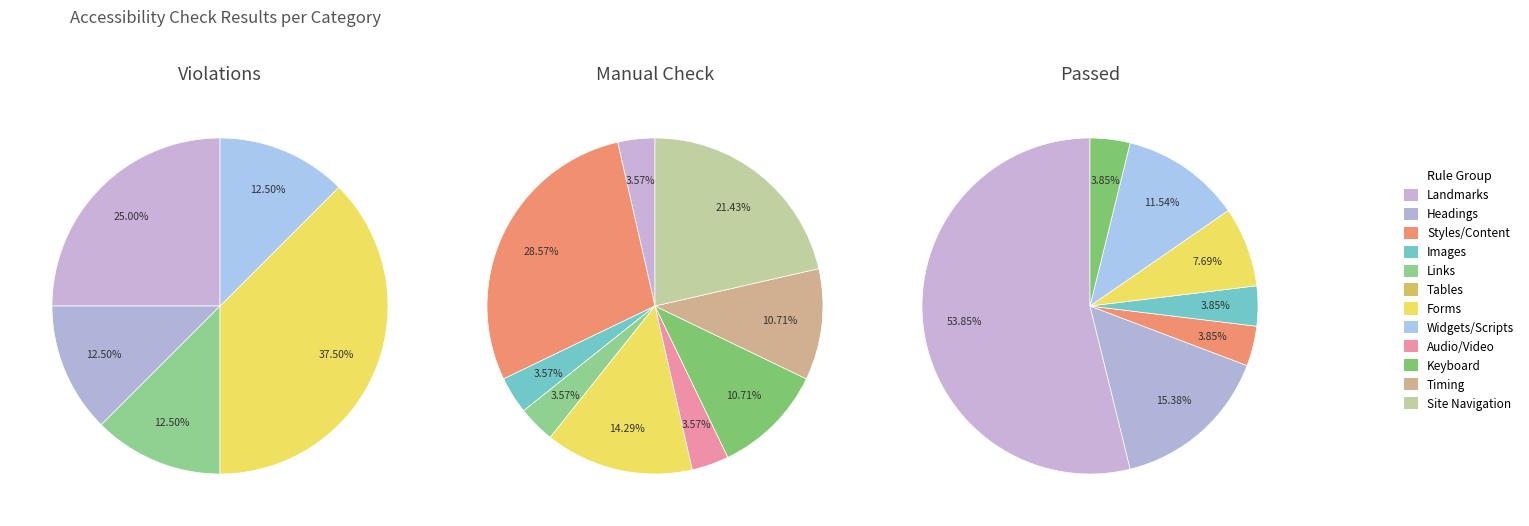

Does Forms represent more than half of the total?

No